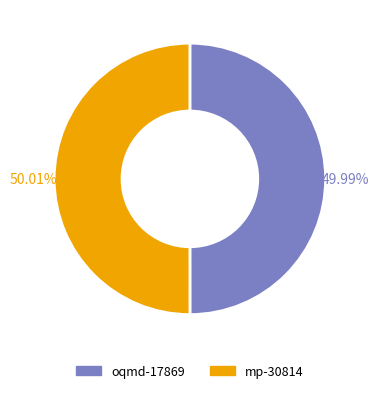

Is there a majority slice in this chart?

Yes